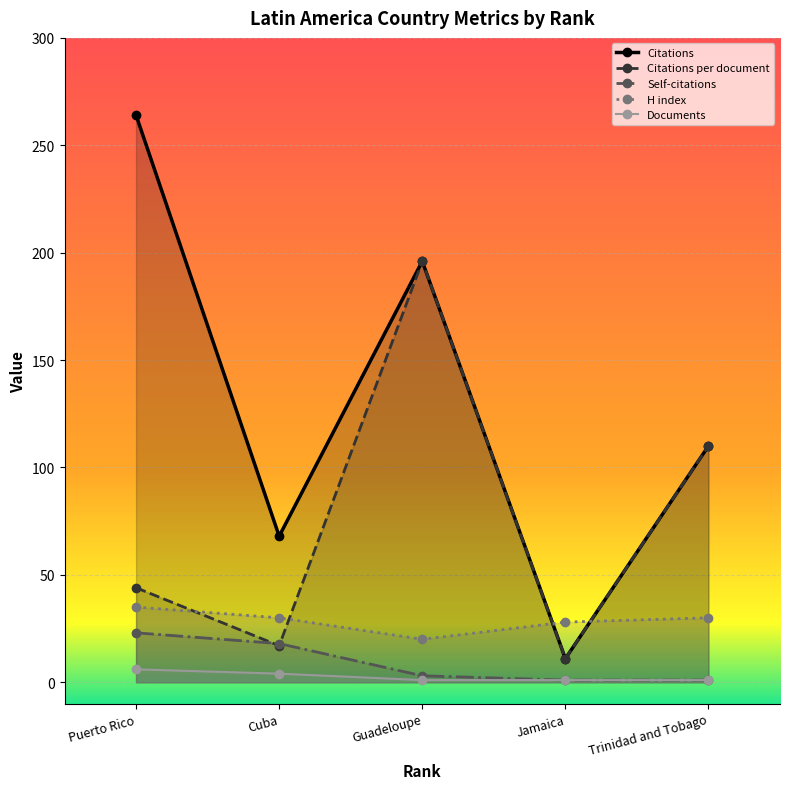

The value of Documents at Guadeloupe is 1. True or false?

True